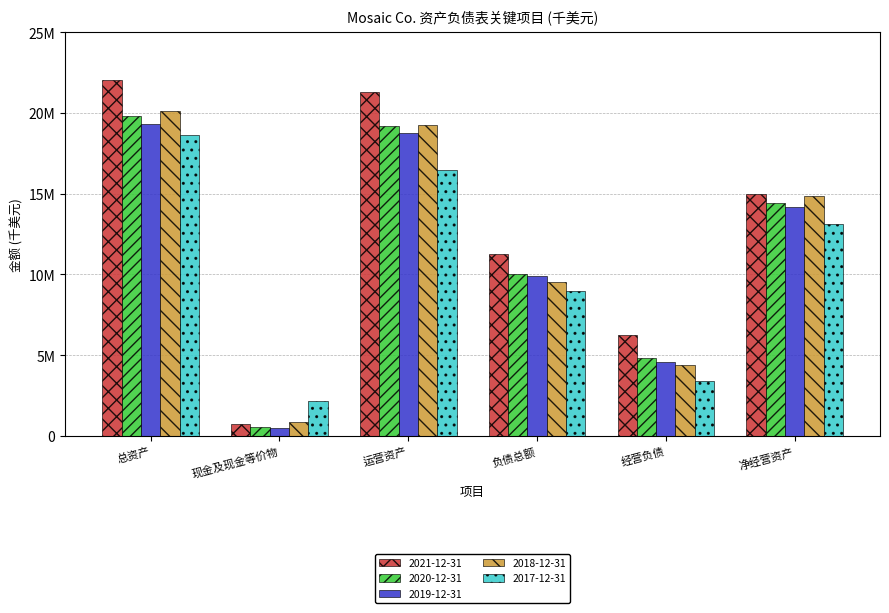

What is the label of the 4th bar from the right?

运营资产